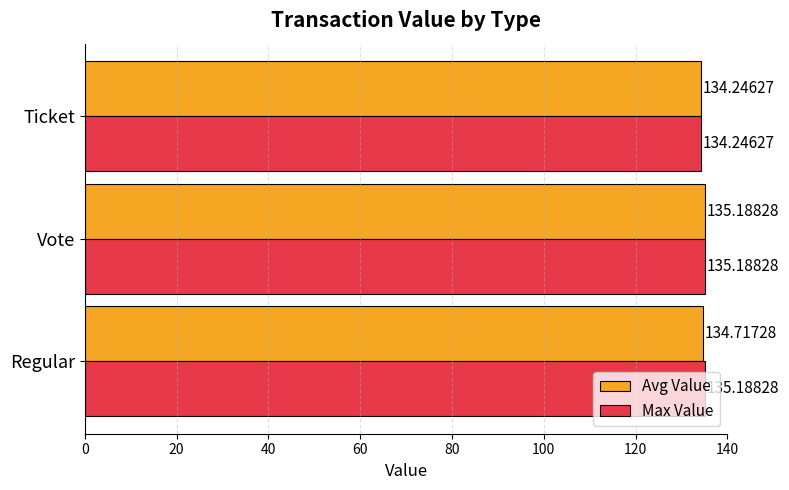

Which series has the largest total across all categories?

Max Value